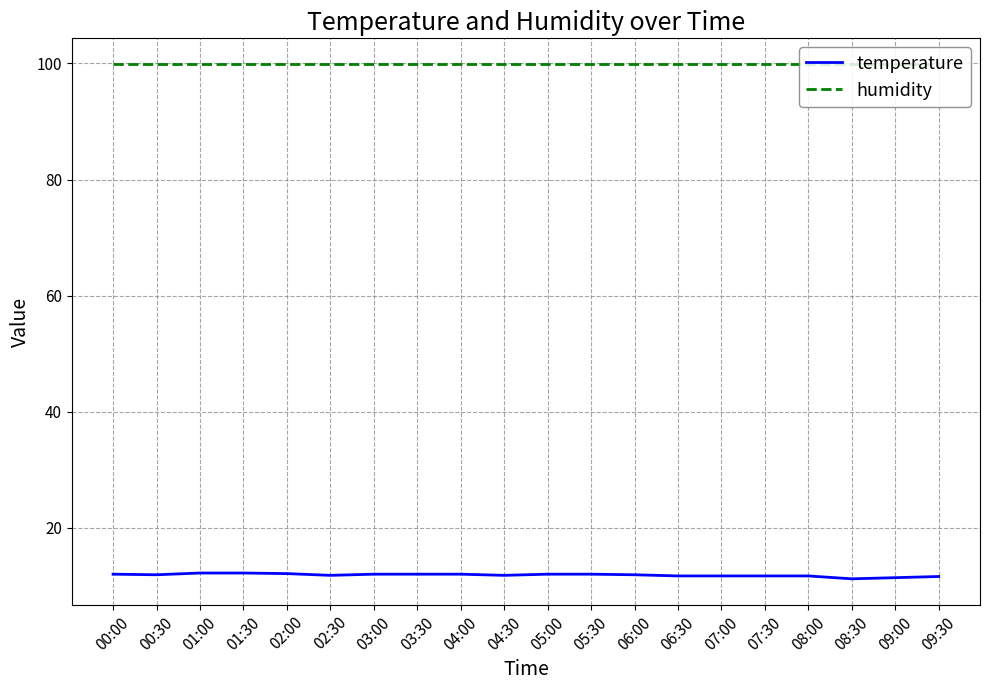

True or false: temperature has a value of 3.3 at 02:00.

False